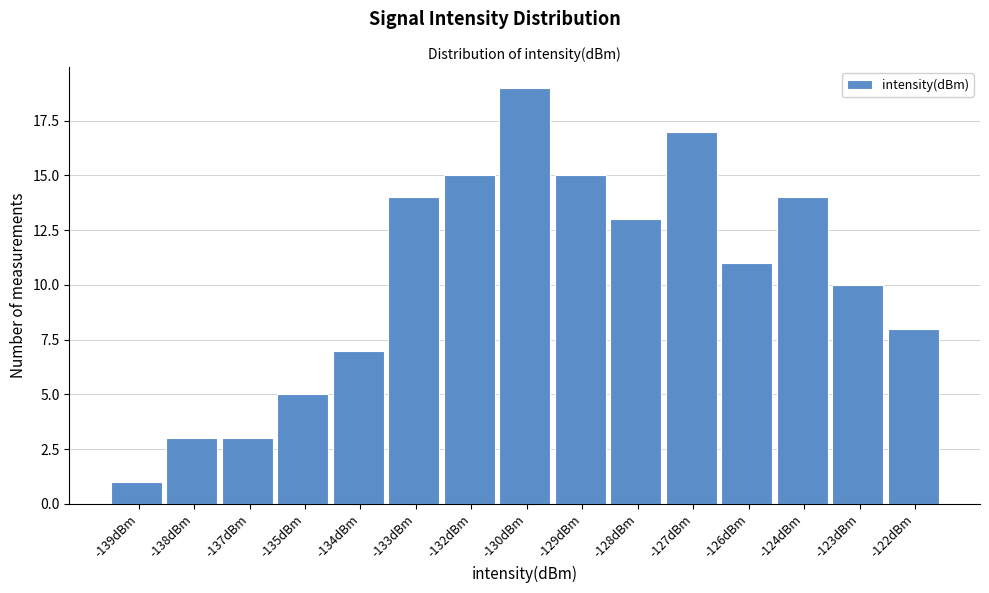

Reading right to left, list all the values displayed in this chart.

8	10	14	11	17	13	15	19	15	14	7	5	3	3	1